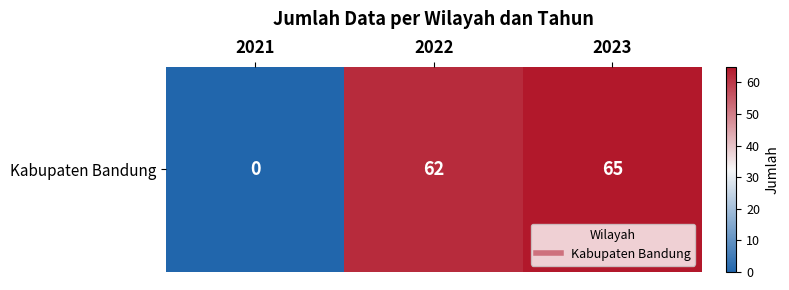

List the labels in order of value, largest first.

2023, 2022, 2021